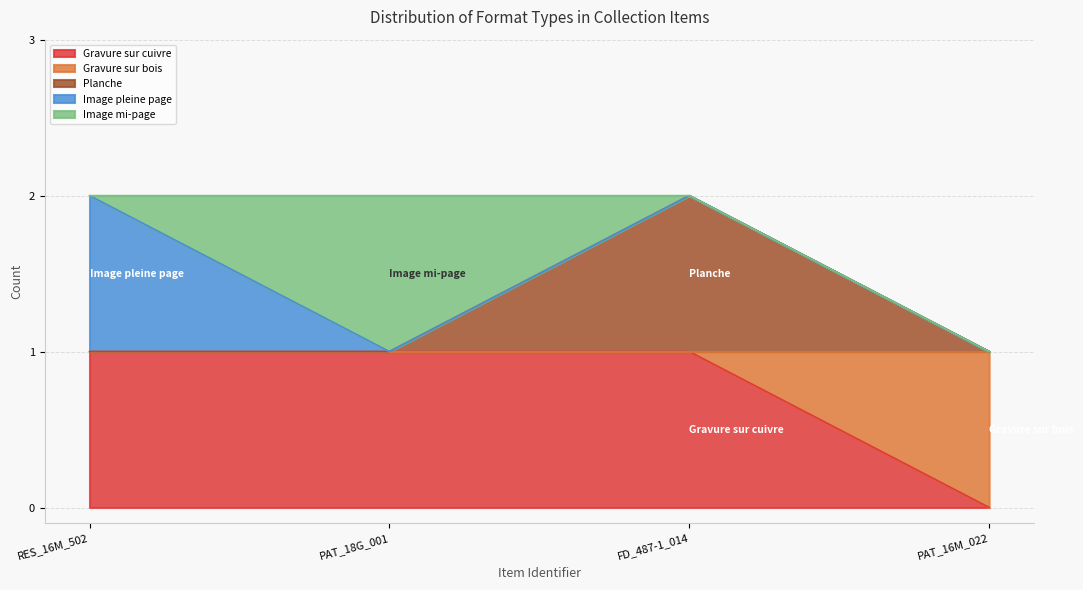

Which category has the lowest value in the Gravure sur cuivre series?

PAT_16M_022